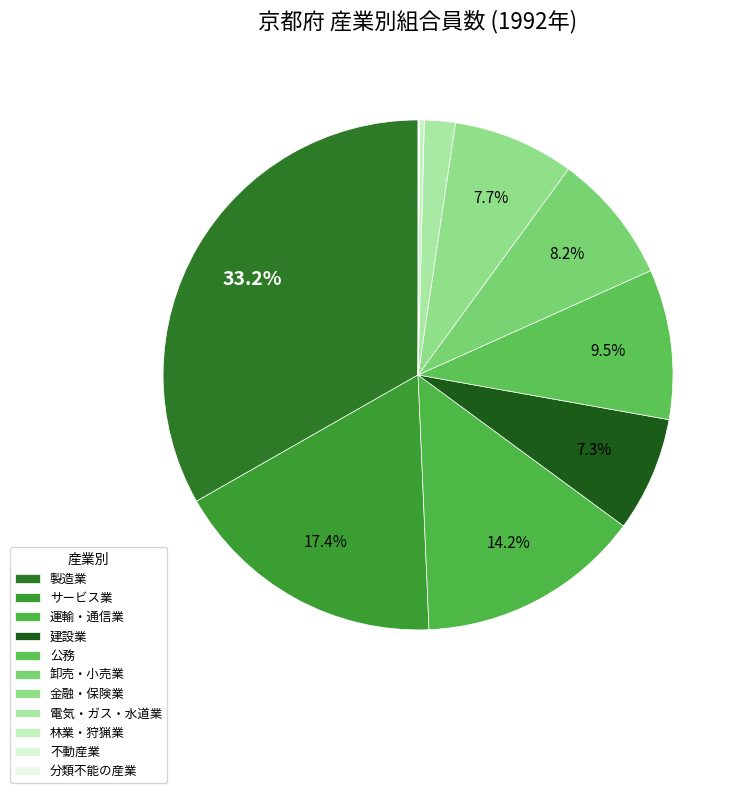

To the nearest percent, what is the difference between the 林業・狩猟業 and 卸売・小売業 slice percentages?

8%